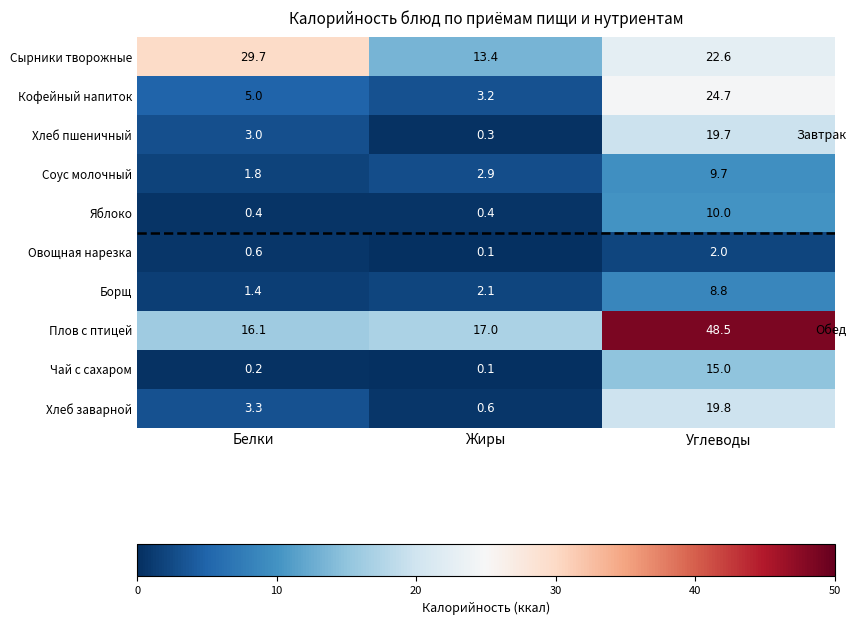

The value of Хлеб пшеничный at Жиры is 0.3. True or false?

True